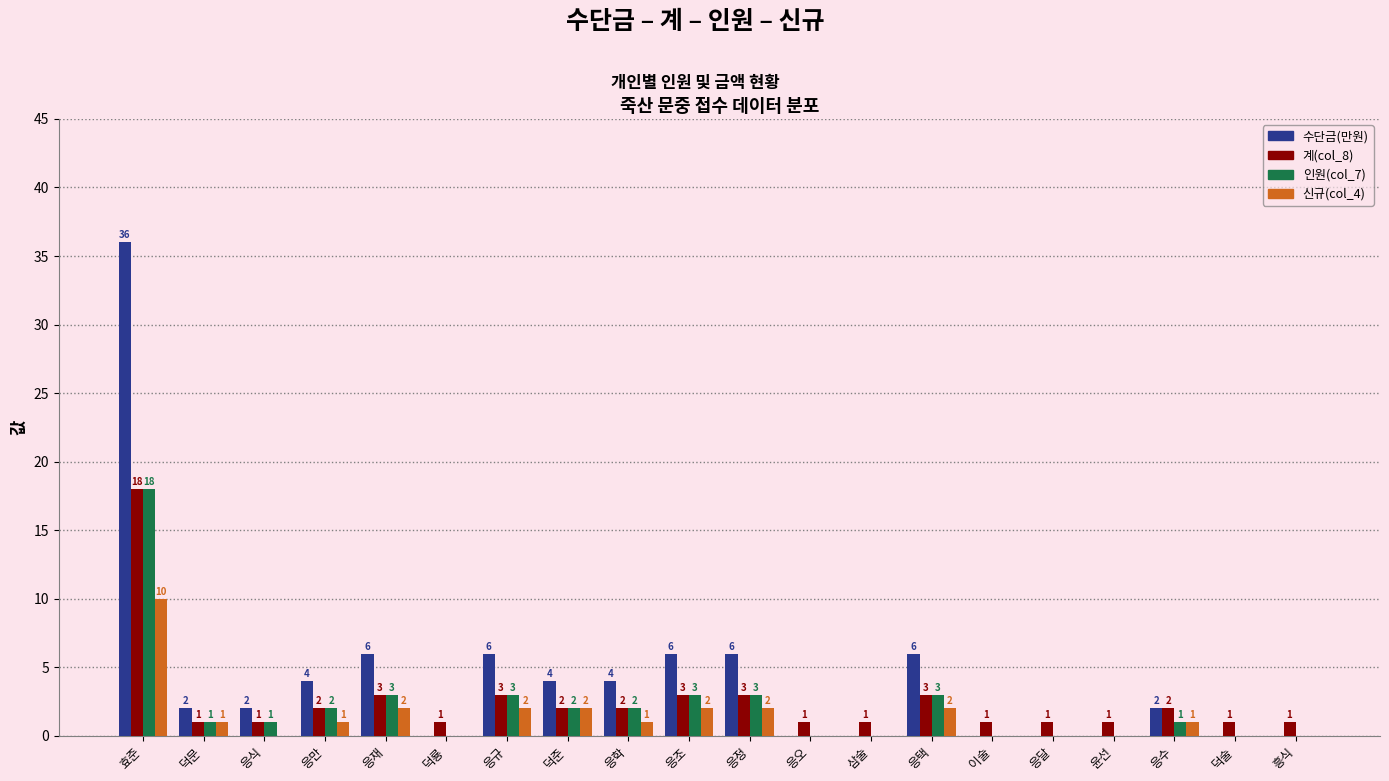

At which category is the sum across all series the highest?

효준